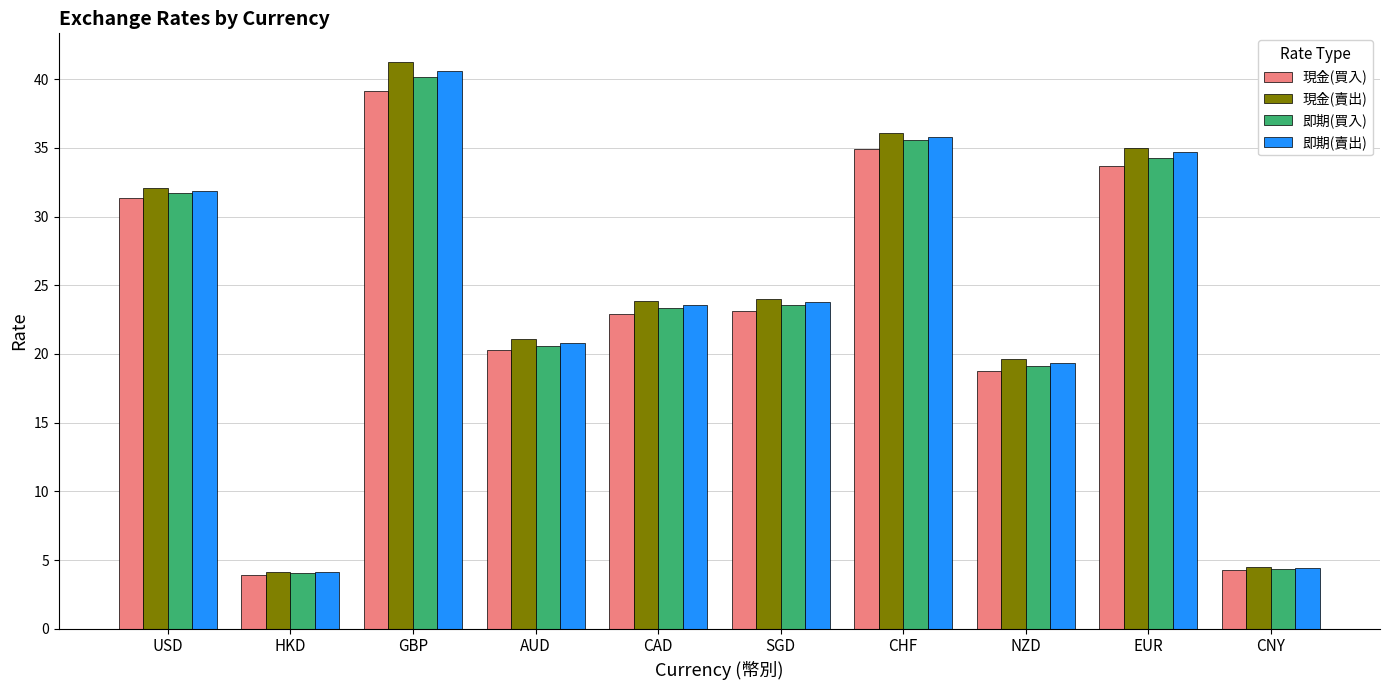

Where is 現金(賣出) nearest to the value 22?

AUD